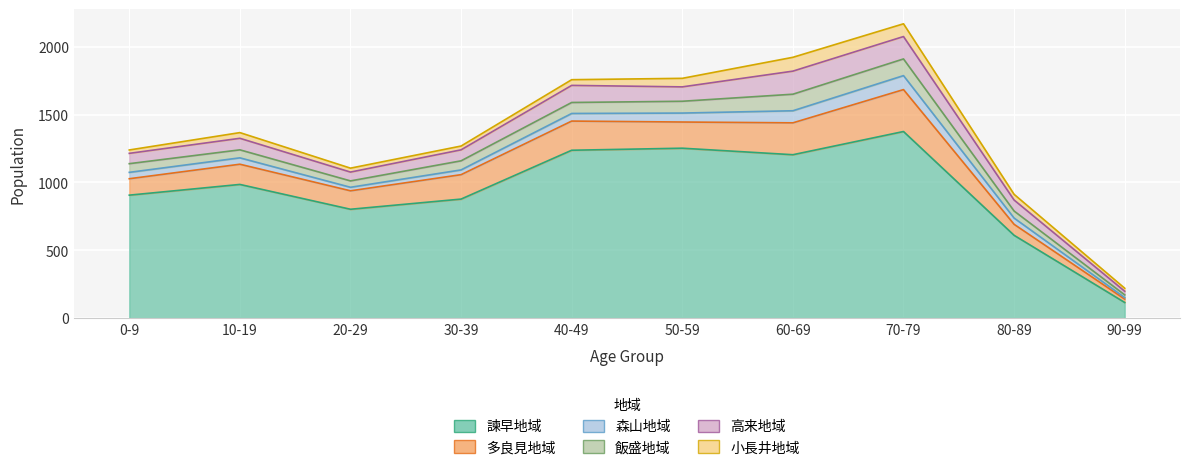

True or false: 多良見地域 and 小長井地域 cross at least once.

False